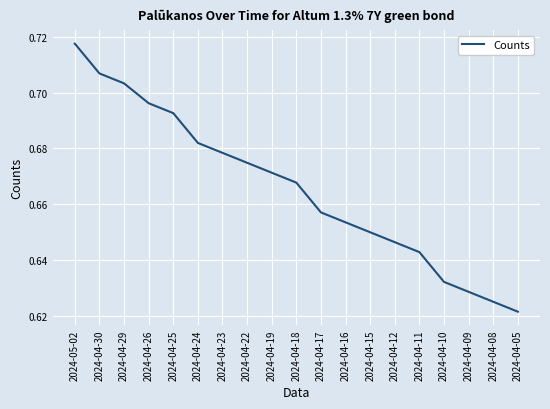

What is the sum of all values?

12.6